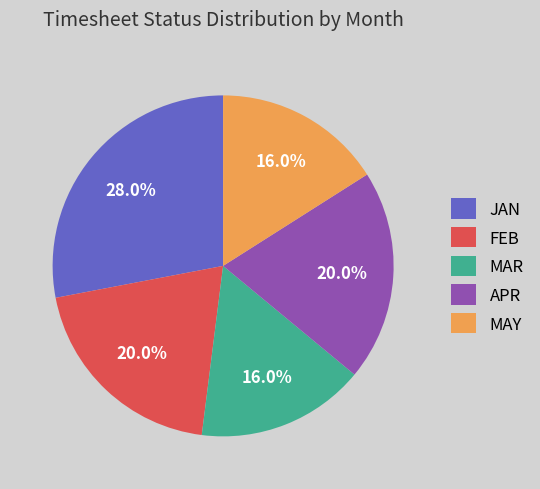

To the nearest percent, what percentage of the pie is JAN?

28%